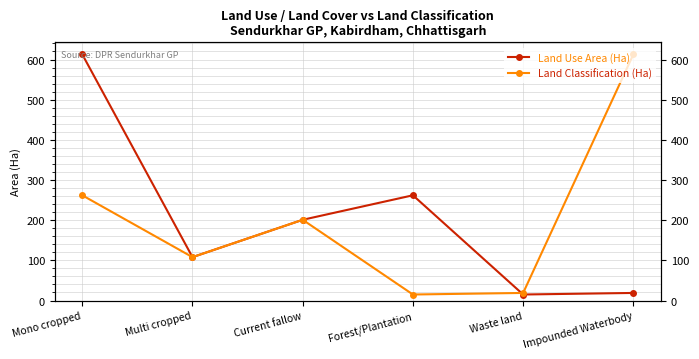

At which category is the sum across all series the highest?

Mono cropped